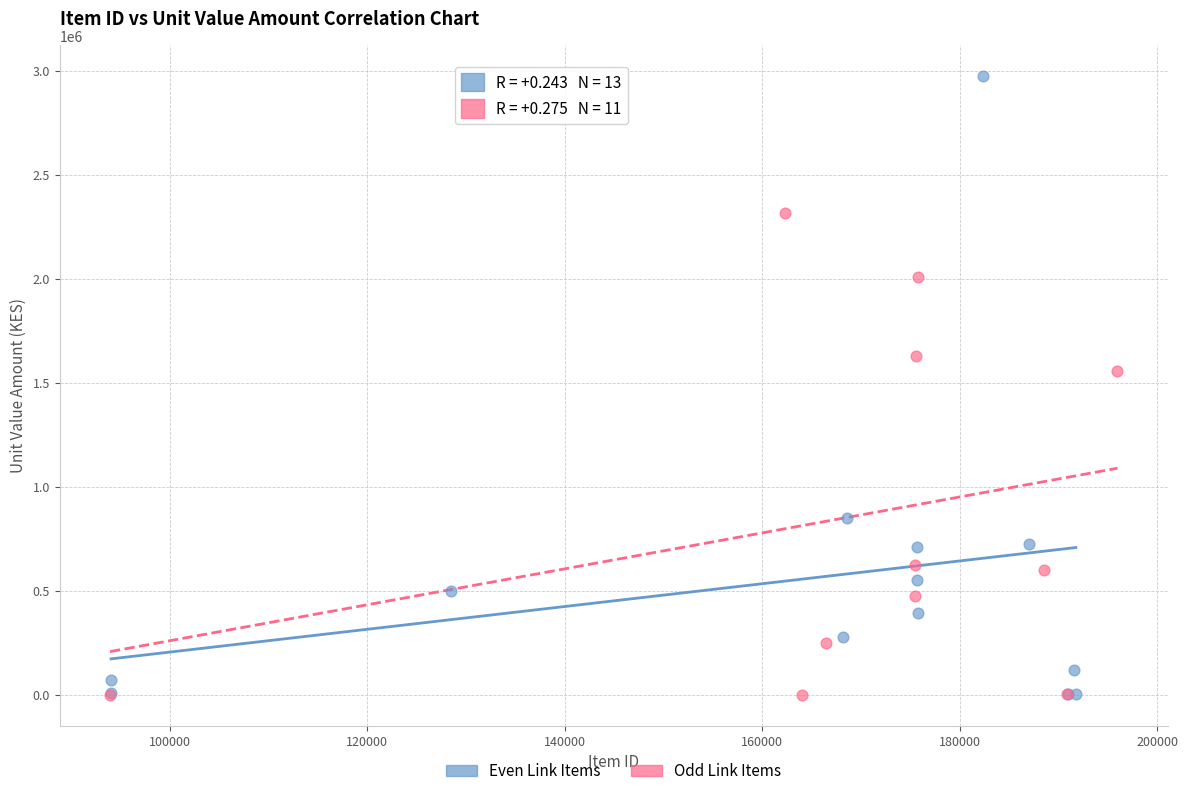

Which series has the largest Y range (max minus min)?

Even Link Items